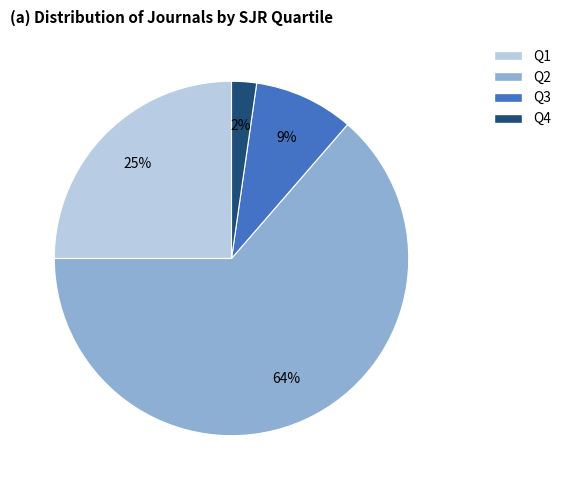

Count the number of slices in the pie.

4